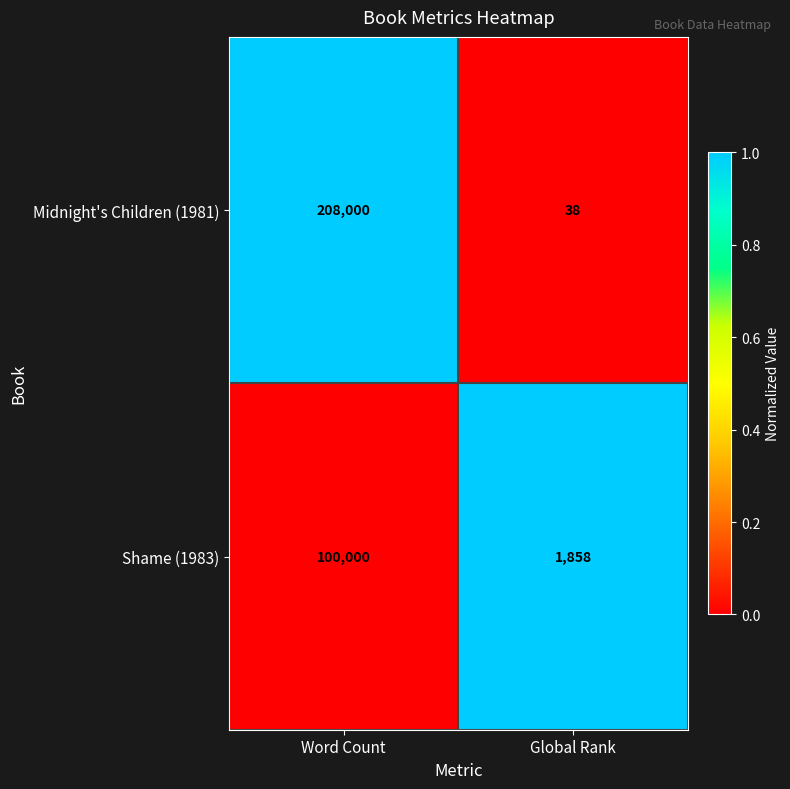

What is the sum of all Midnight's Children (1981) values?

208038